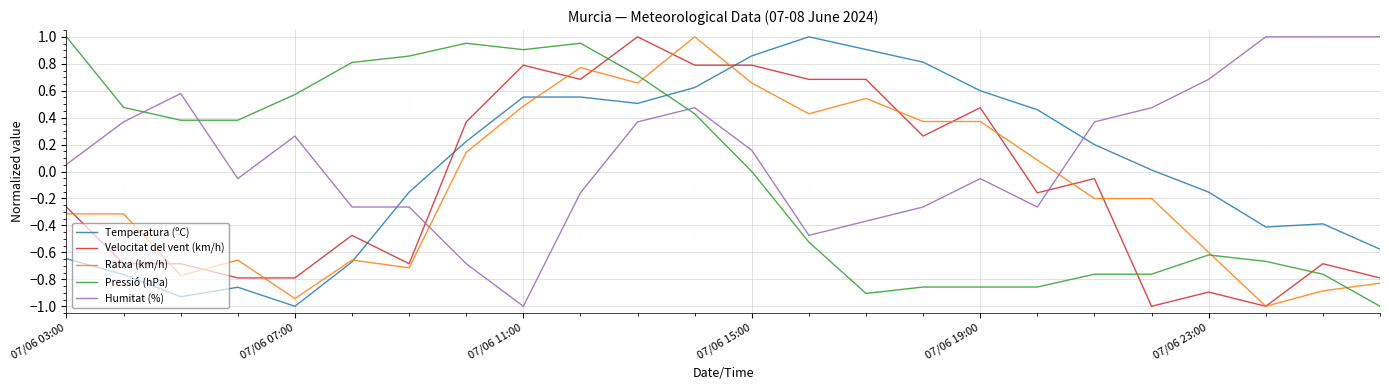

Which series ends up on top after the final intersection of Velocitat del vent (km/h) and Humitat (%)?

Humitat (%)